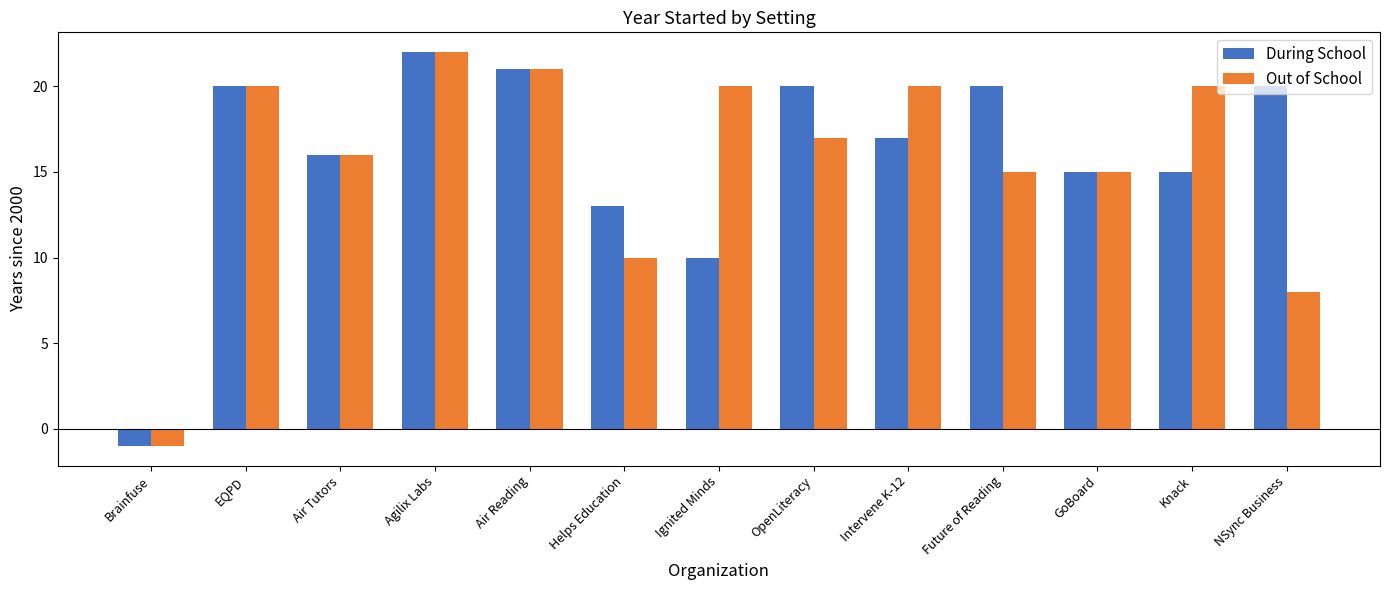

What is the average value of the During School series?

16